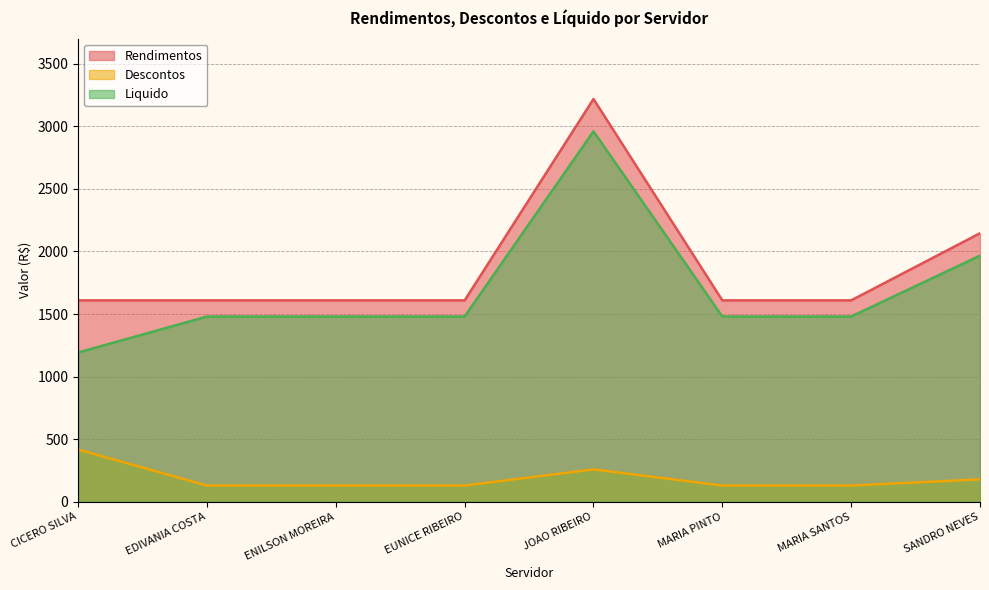

What is the spread (max minus min) of values at JOAO RIBEIRO?

2959.7